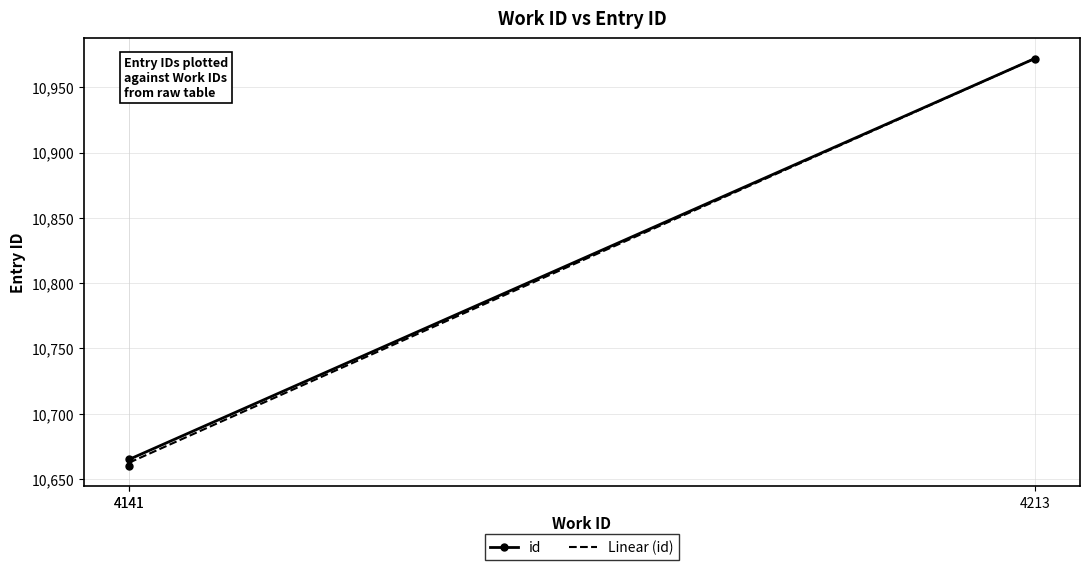

Which series has the largest total across all categories?

Linear (id)